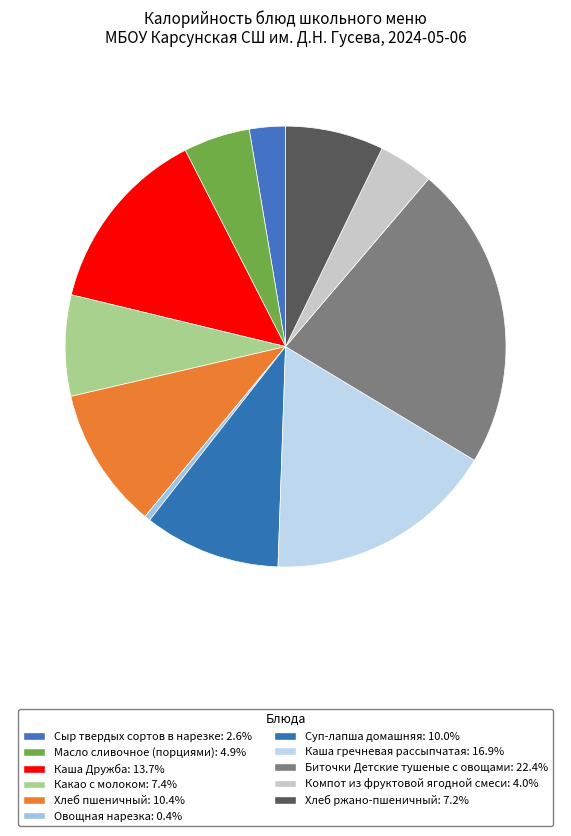

How many segments does this pie chart have?

11